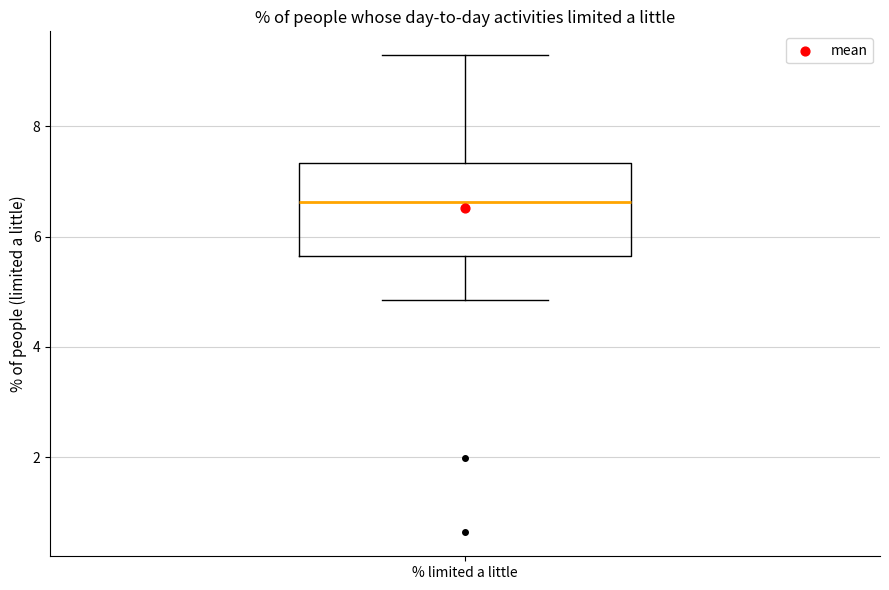

Read this box plot against the y-axis: the position of the median line, the range covered by the box, and the ends of both whiskers. The values are not printed on the chart, so give them approximately, as read against the axis.

median 6.6, box 5.6 to 7.4, whiskers 4.8 to 9.2